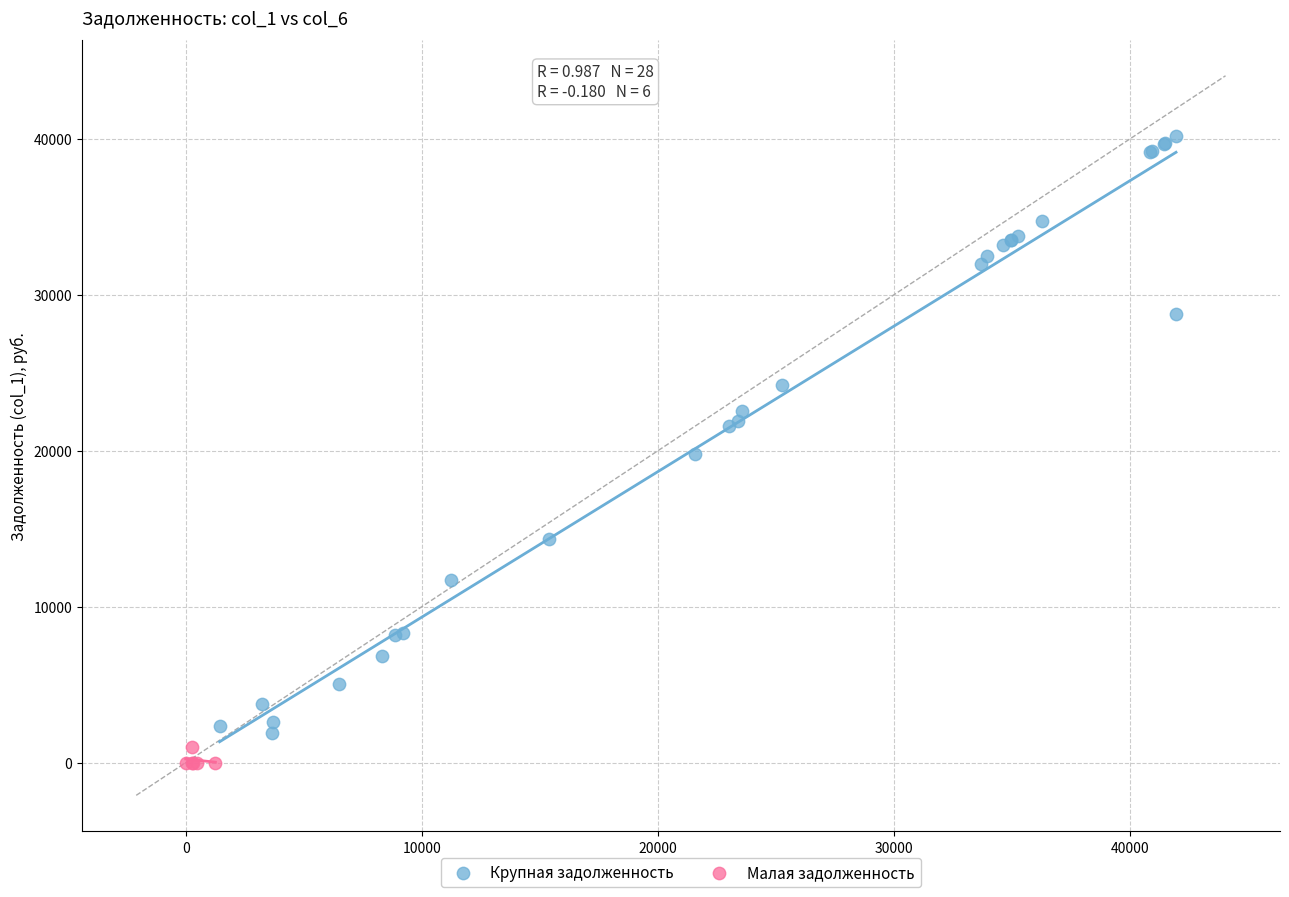

What are all the series names shown in the legend?

Крупная задолженность, Малая задолженность